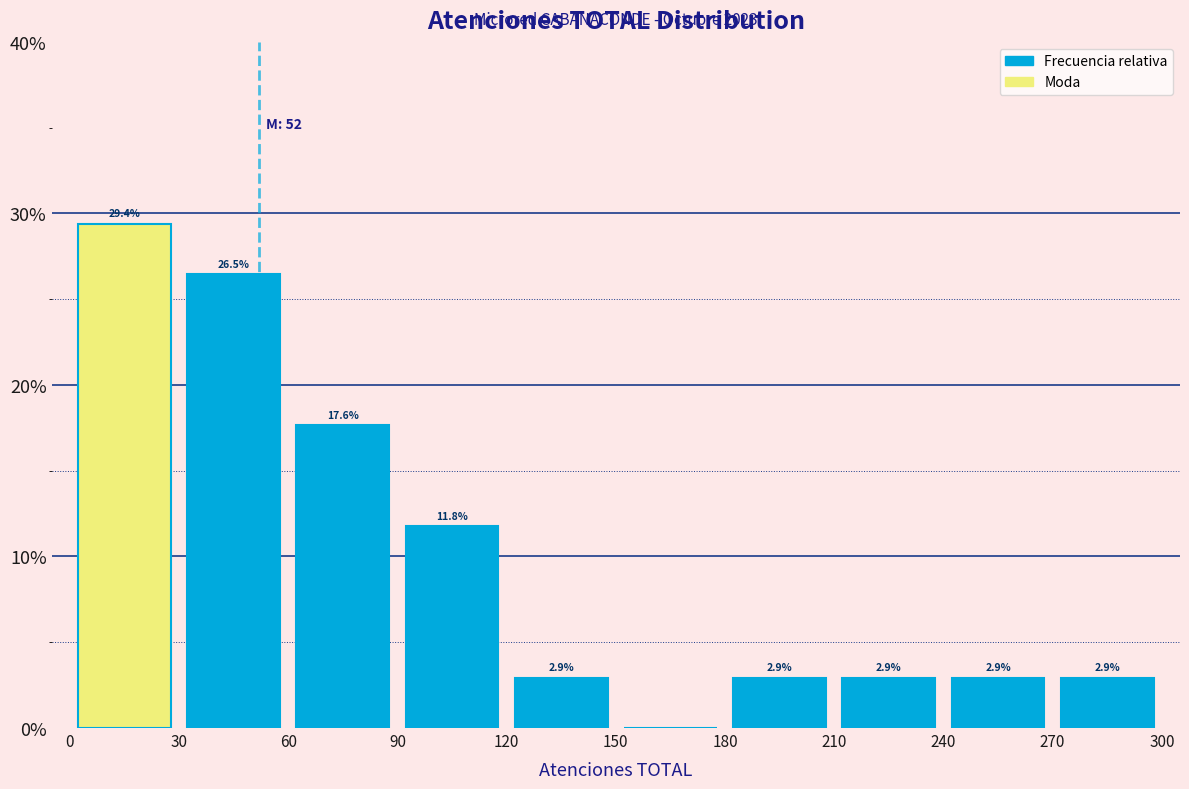

Over which range of the x-axis is the bar tallest?

0 to 30